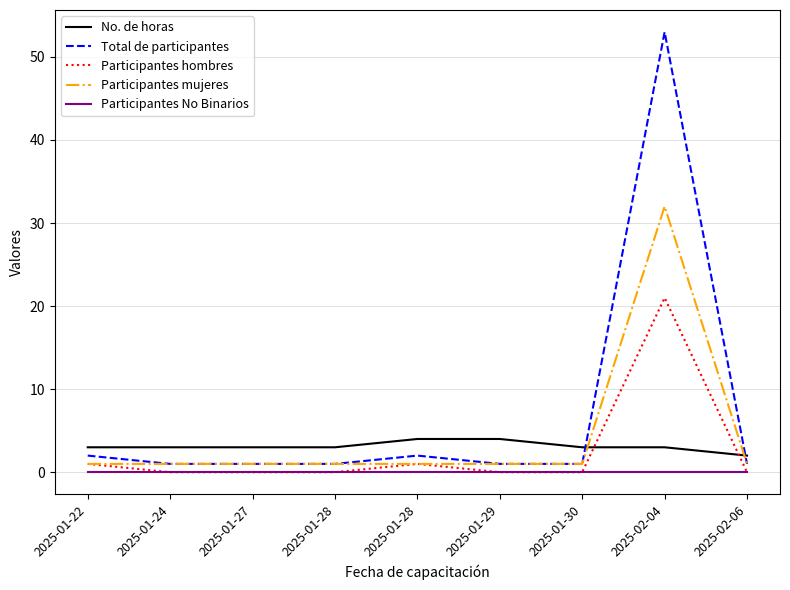

How many lines are shown in the chart?

5